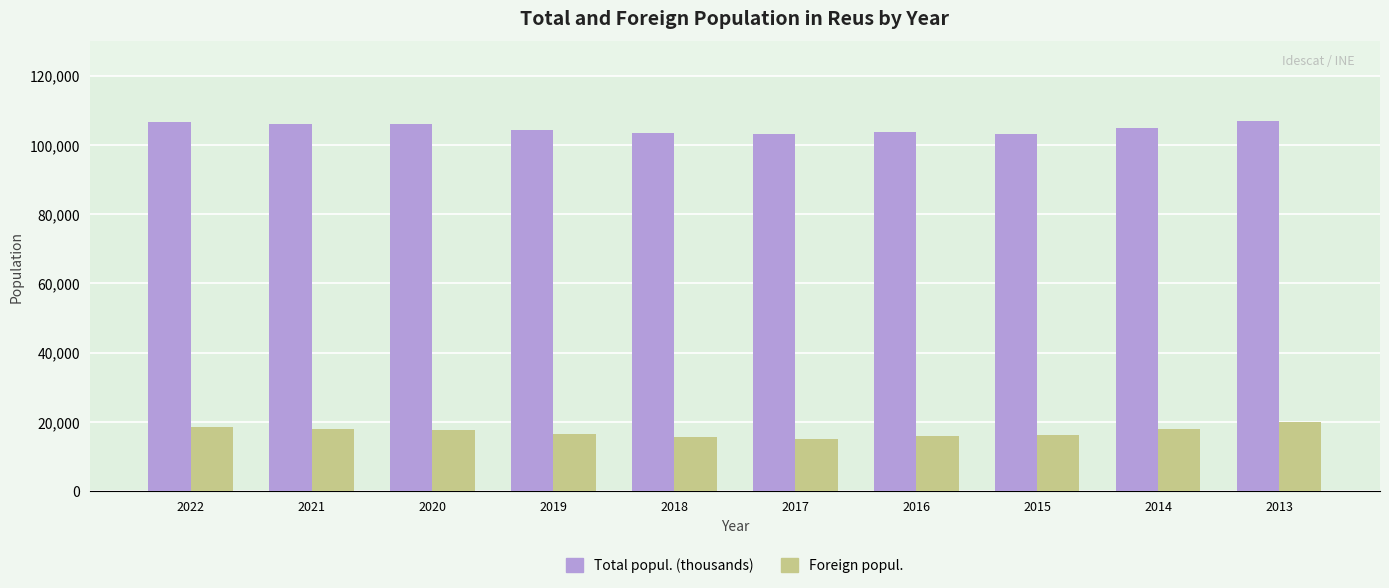

Does the chart contain any negative values?

No